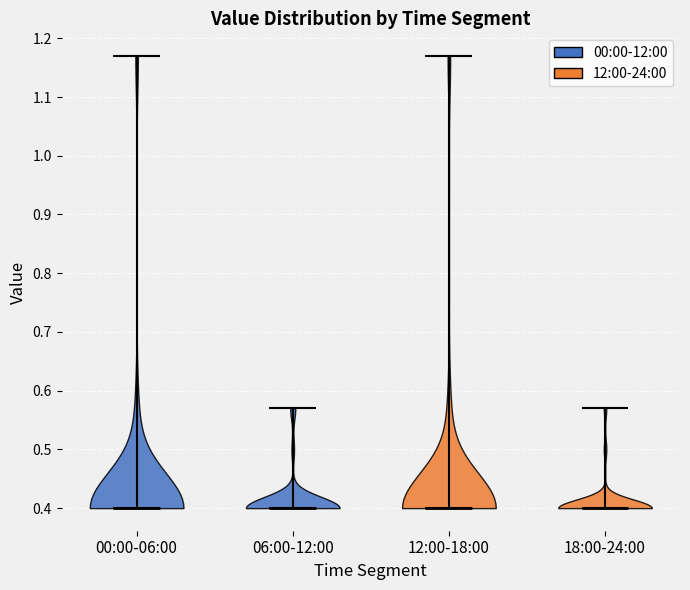

What is the highest point the violin for 18:00-24:00 reaches on the y-axis? The values are not printed on the chart, so give them approximately, as read against the axis.

0.57